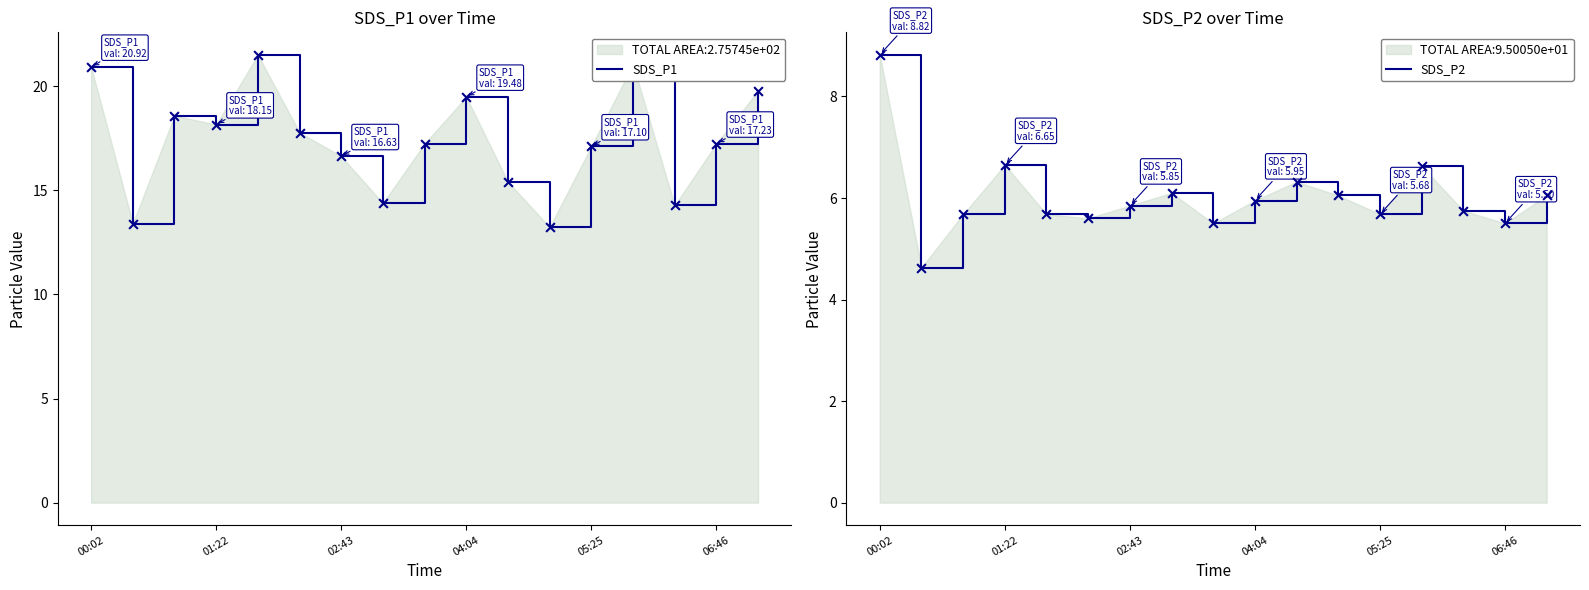

What is the highest value of the SDS_P1 series?

21.5